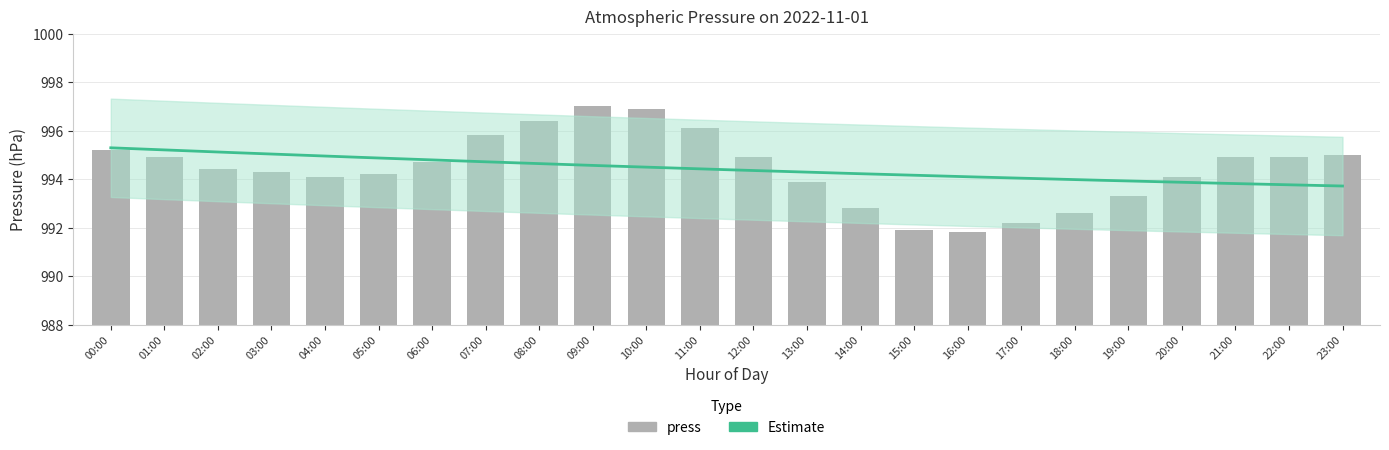

What is the sum of all values?

23866.3